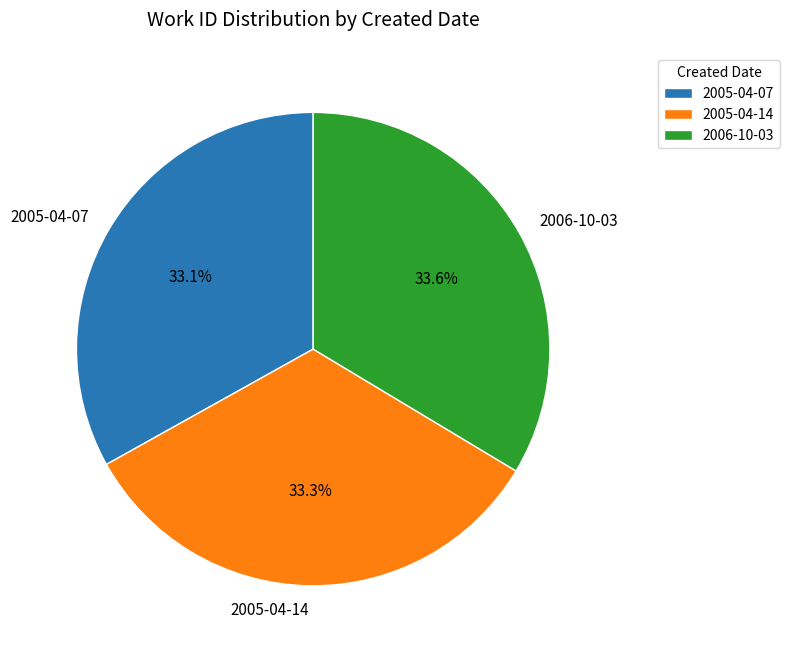

Between 2006-10-03 and 2005-04-07, which is larger?

2006-10-03